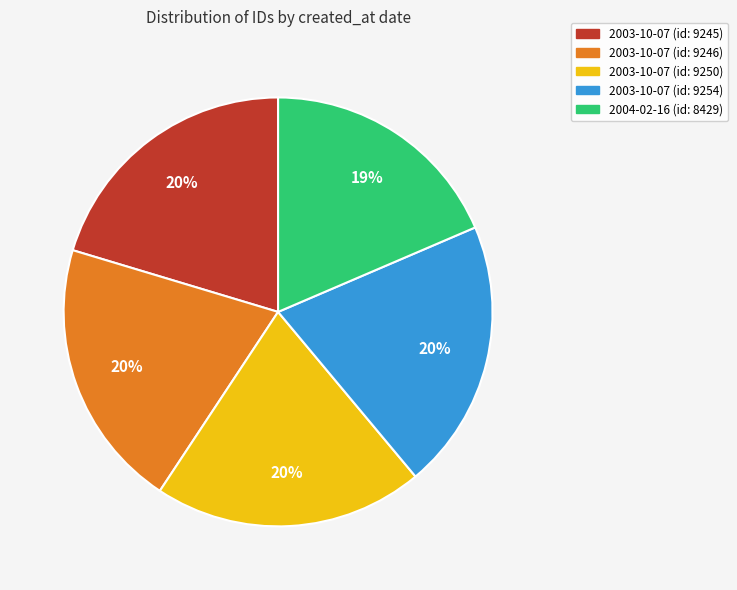

To the nearest percent, what is the average slice percentage?

20%